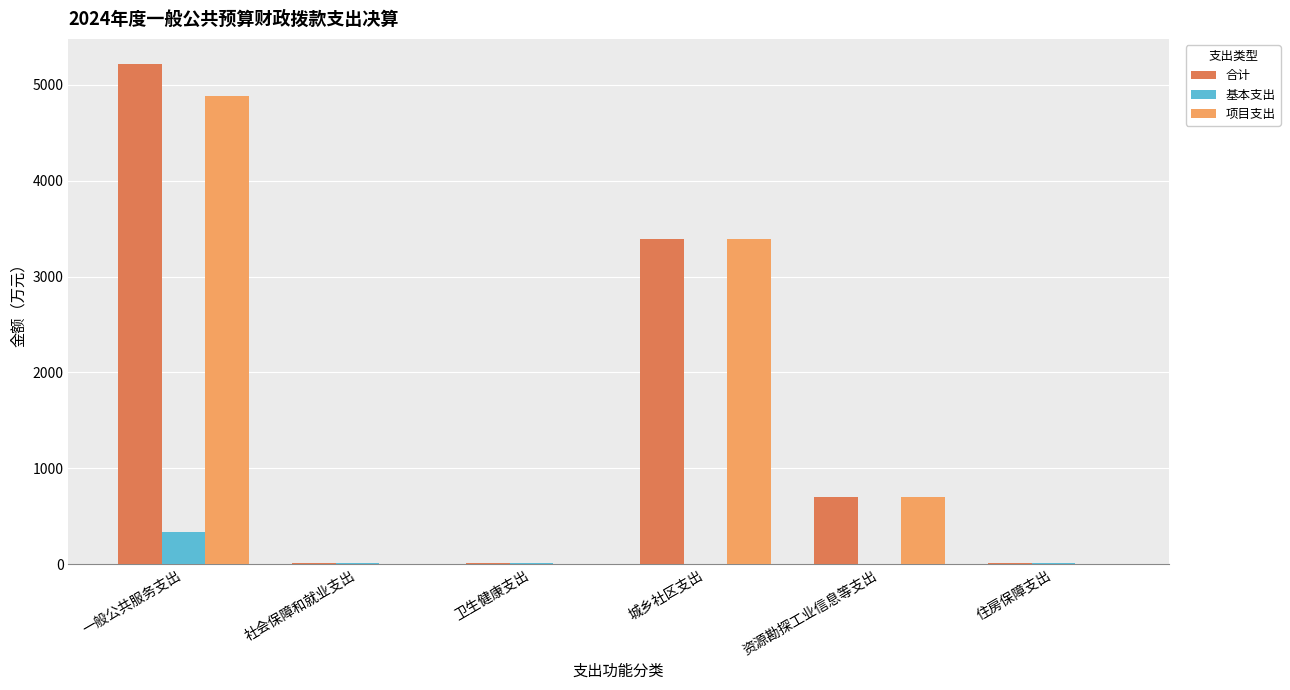

Is it true that 项目支出 equals 704.6 at 资源勘探工业信息等支出?

True